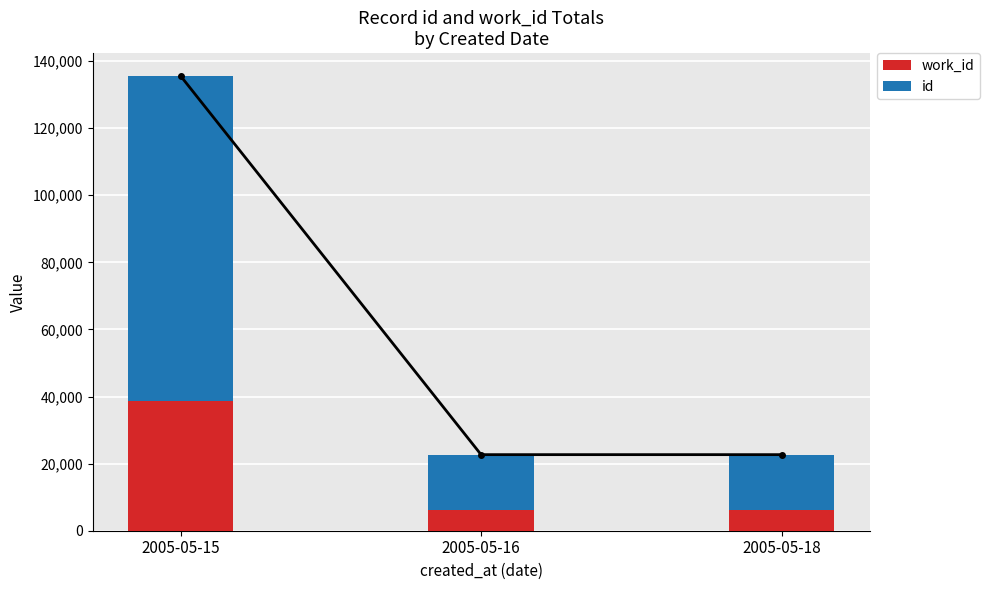

True or false: work_id has a value of 38703 at 2005-05-15.

True